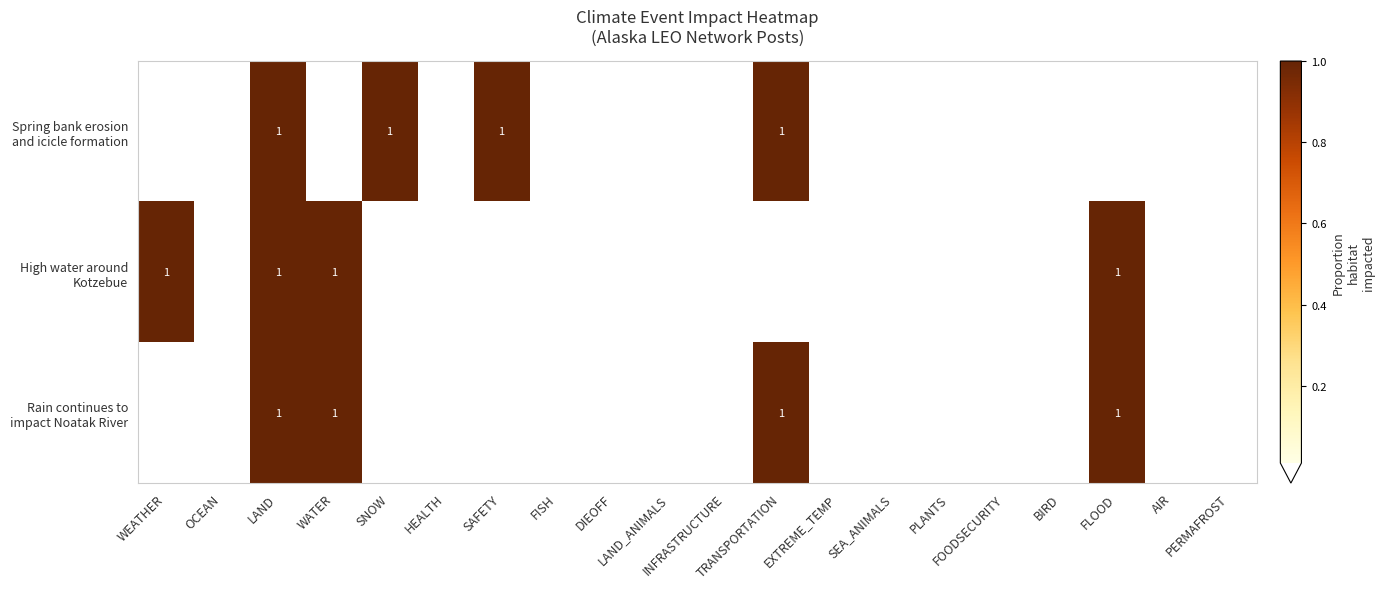

Is it true that High water around Kotzebue equals 0 at PERMAFROST?

False